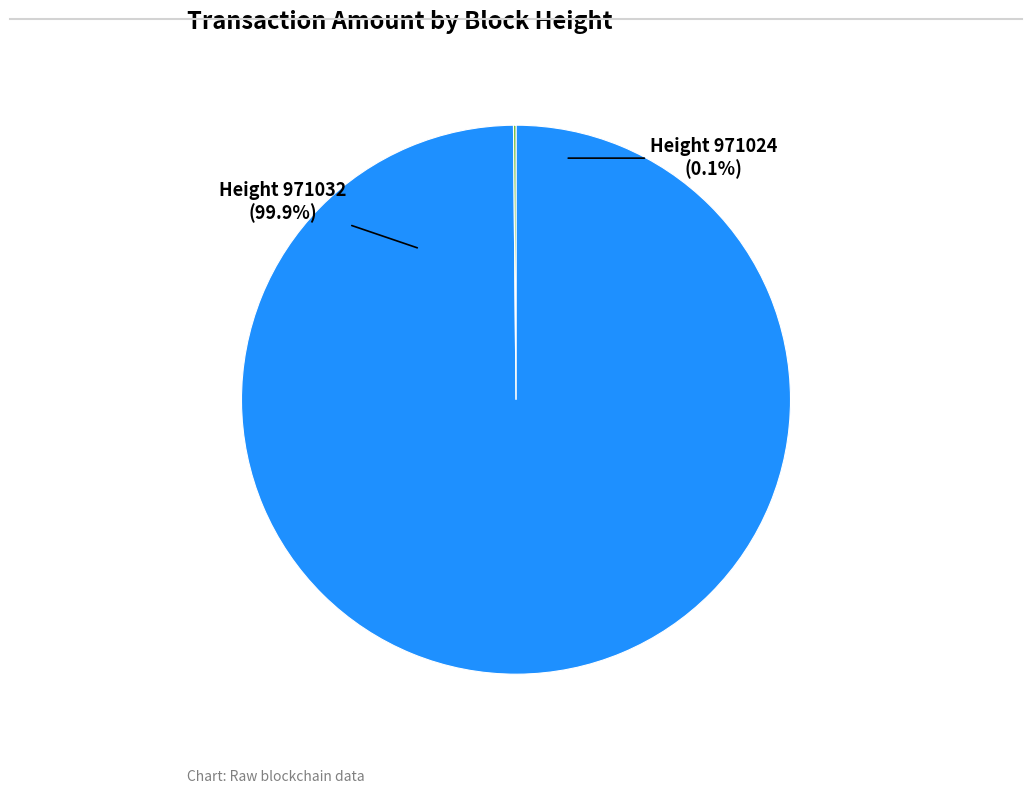

How many segments does this pie chart have?

2